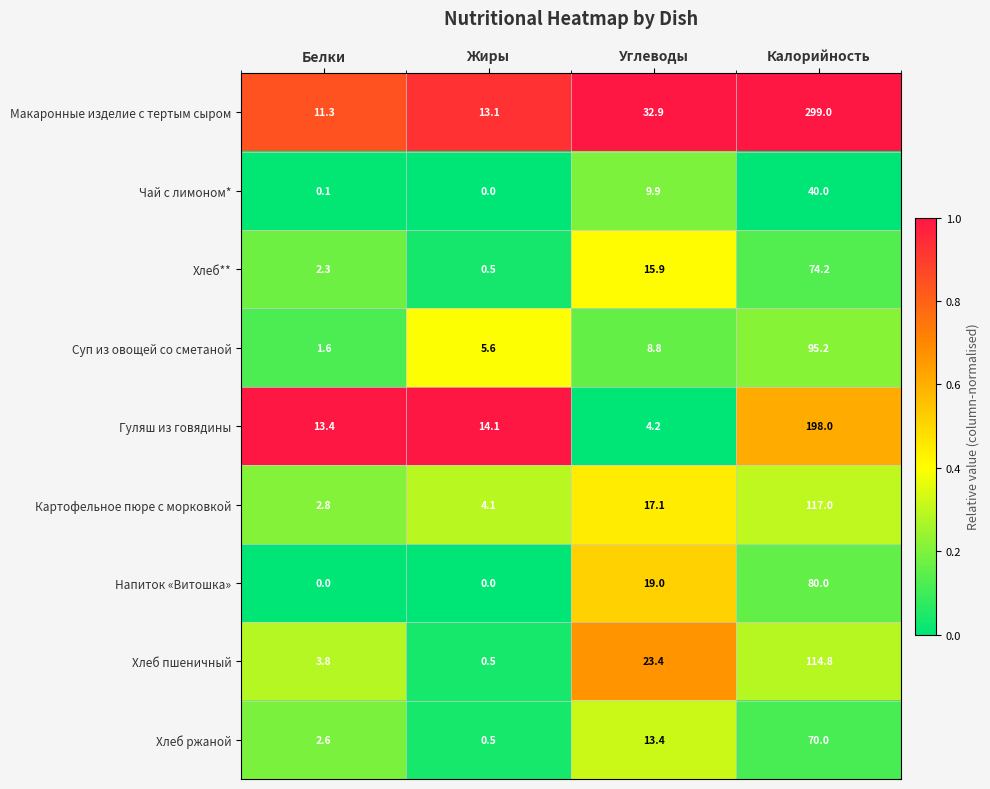

Rank the series by their maximum value, from lowest to highest.

Чай с лимоном*, Хлеб ржаной, Хлеб**, Напиток «Витошка», Суп из овощей со сметаной, Хлеб пшеничный, Картофельное пюре с морковкой, Гуляш из говядины, Макаронные изделие с тертым сыром